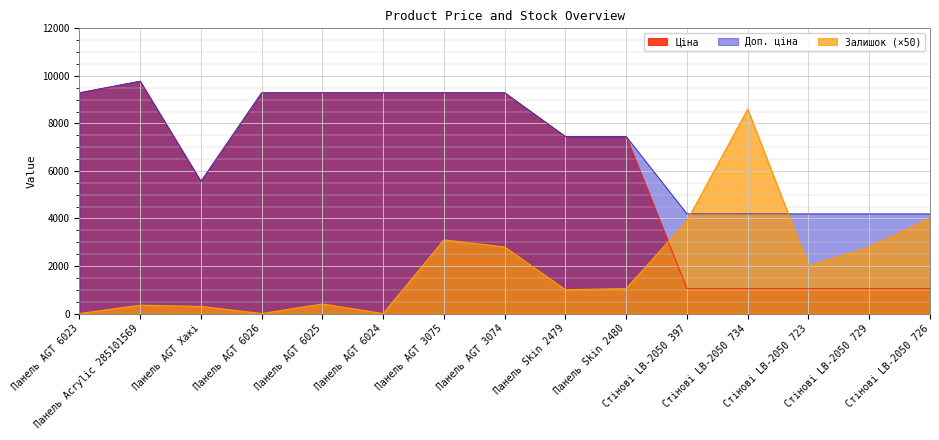

How many data points does each series have?

15